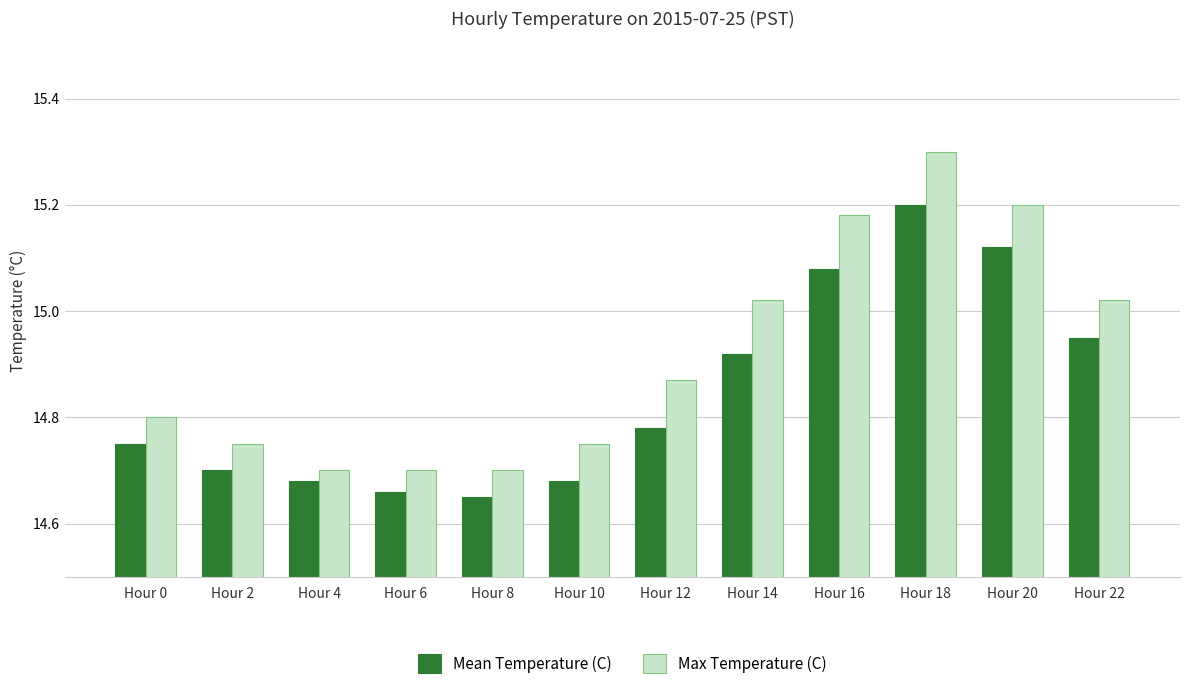

True or false: Mean Temperature (C) has a value of 14.7 at Hour 2.

True